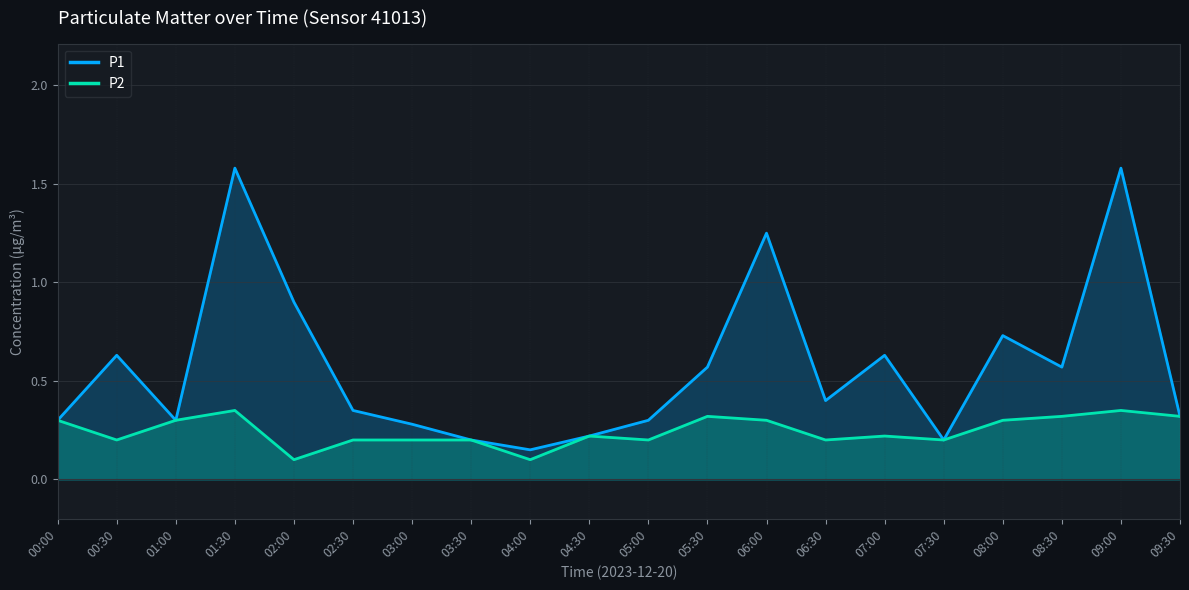

What is the label of the 10th point from the left?

04:30